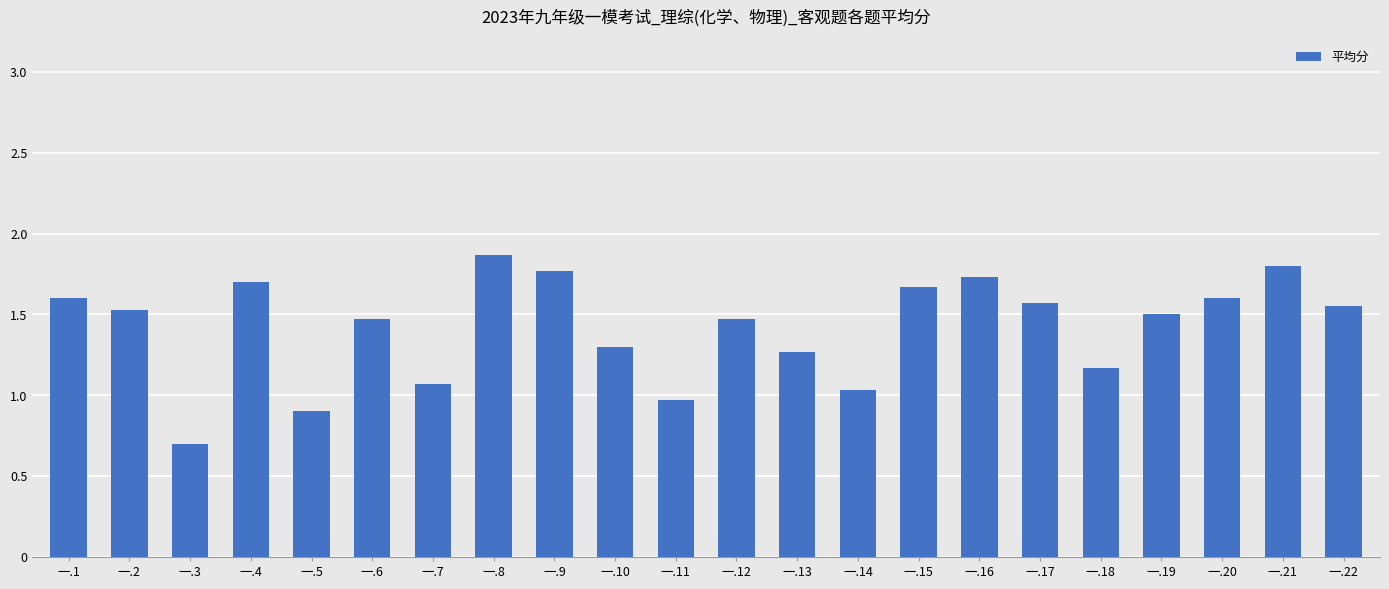

What is the change in value from 一.14 to 一.16?

+0.7